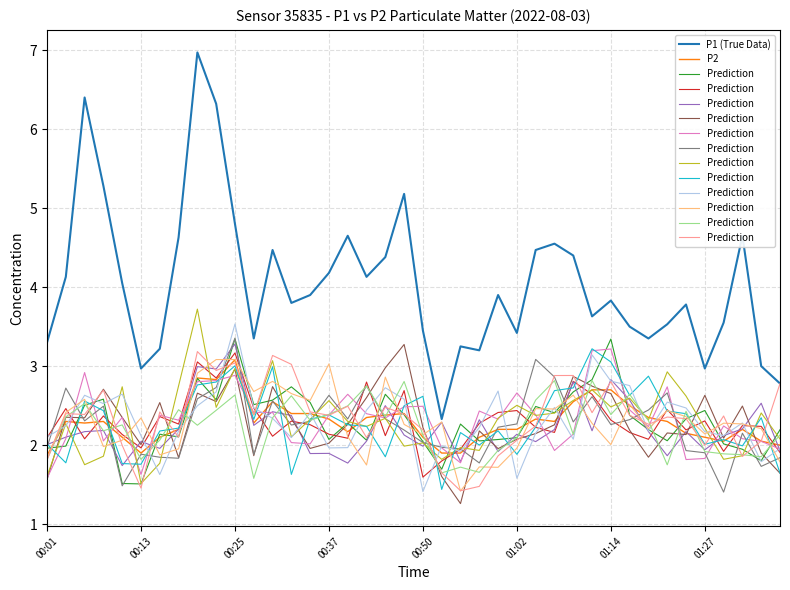

At which category does P1 (True Data) reach its first local valley?

00:13